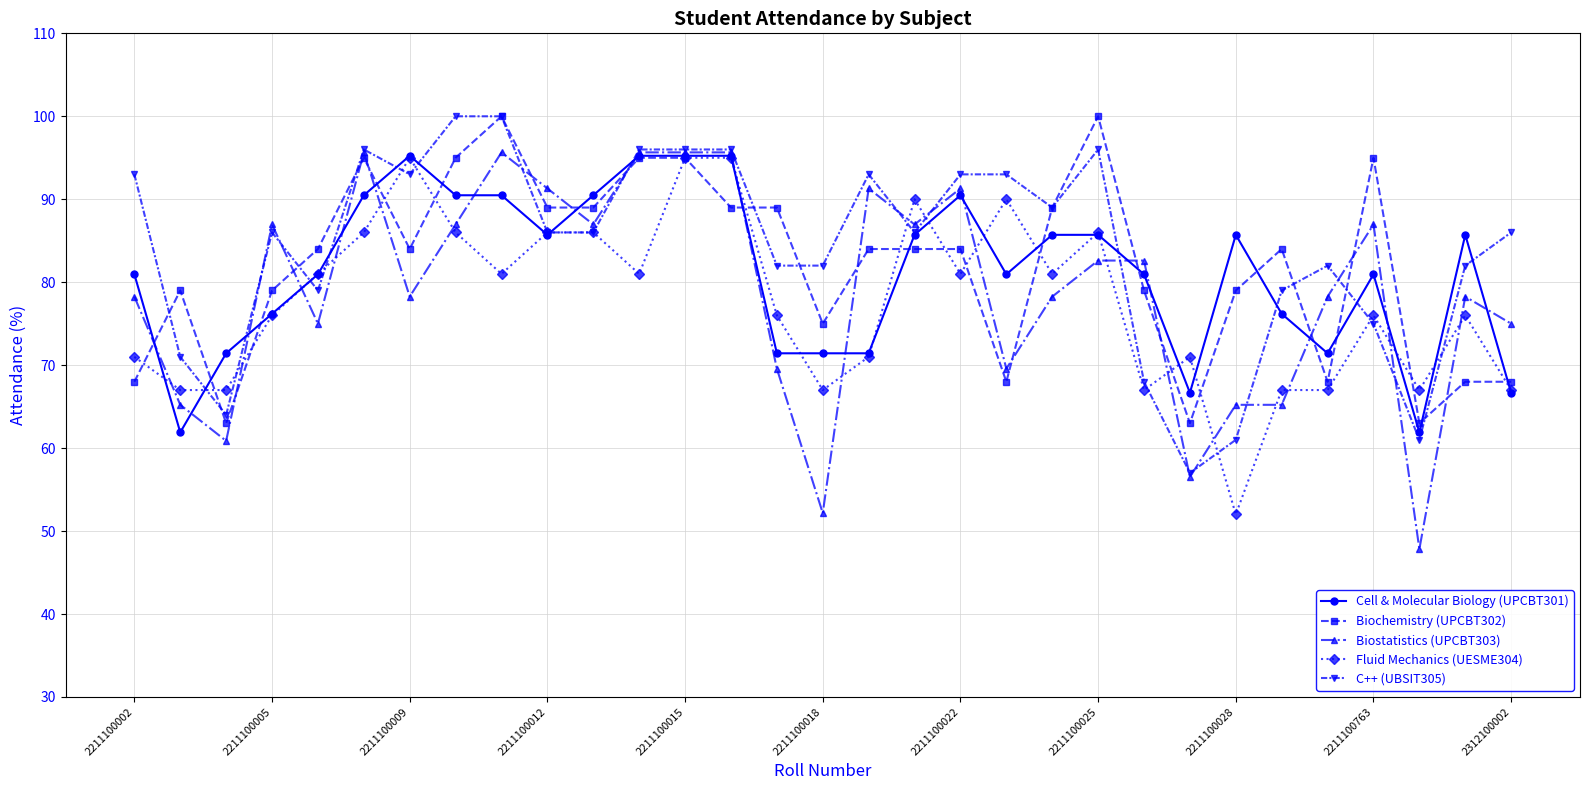

Which series has the widest spread of values?

Biostatistics (UPCBT303)